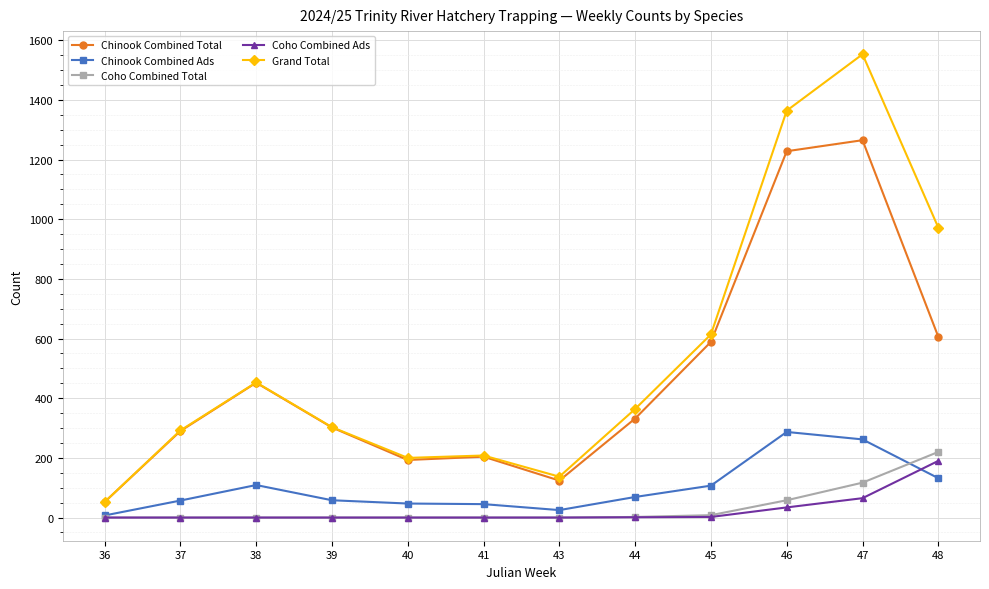

At how many categories does at least one series exceed 1062?

2